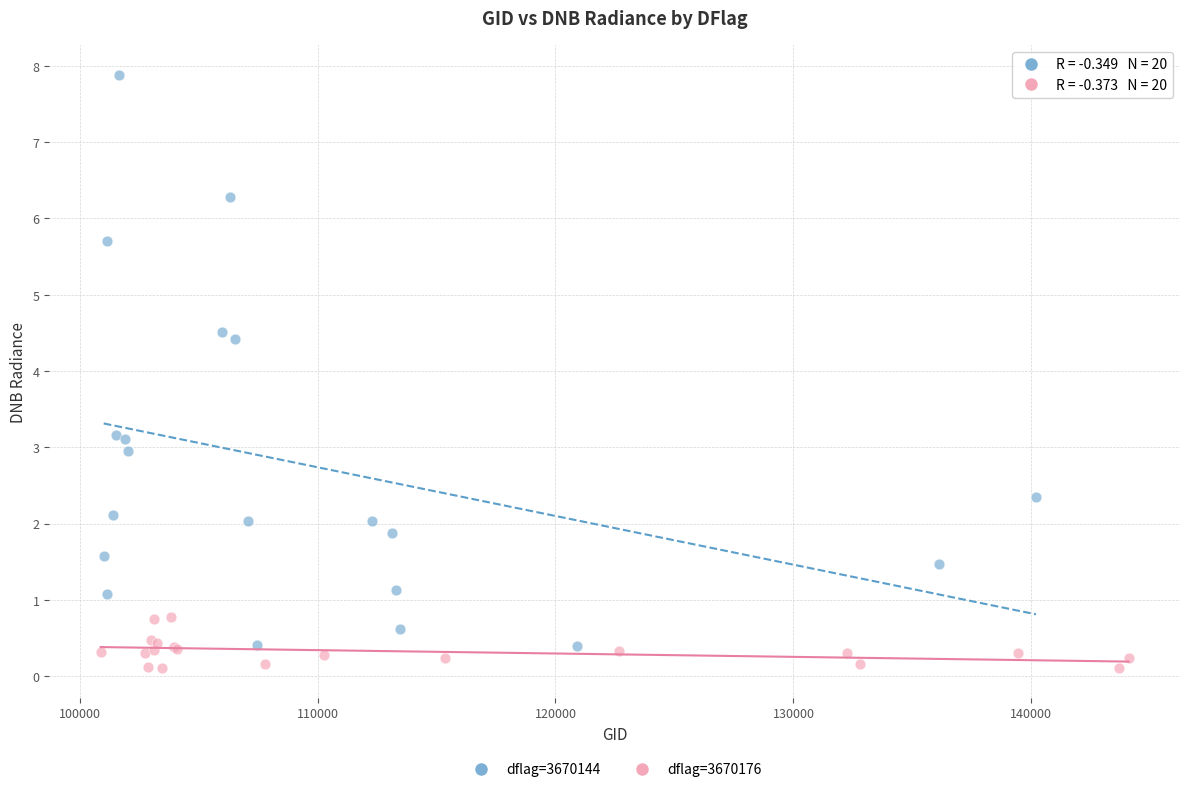

Which series has the widest spread of Y values?

dflag=3670144